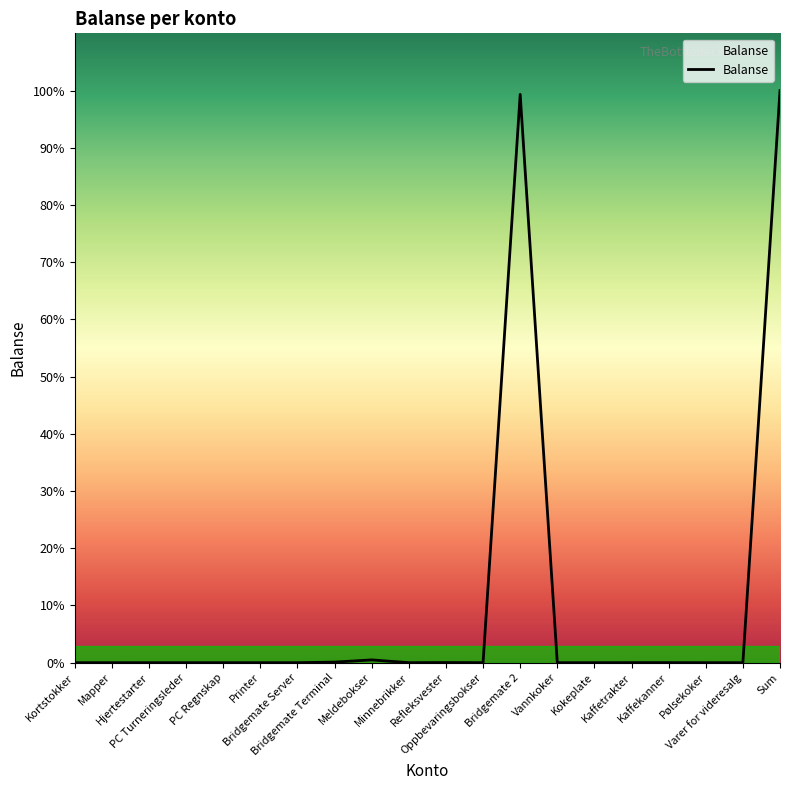

At which category does the chart reach its peak across all series?

Sum